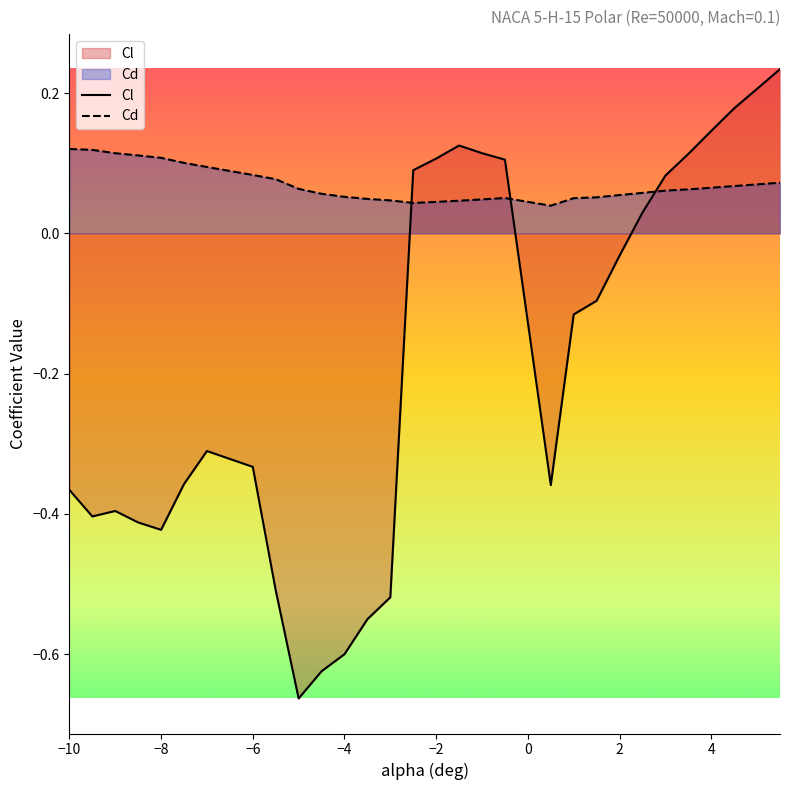

How many Cd values are between 0 and 1?

30